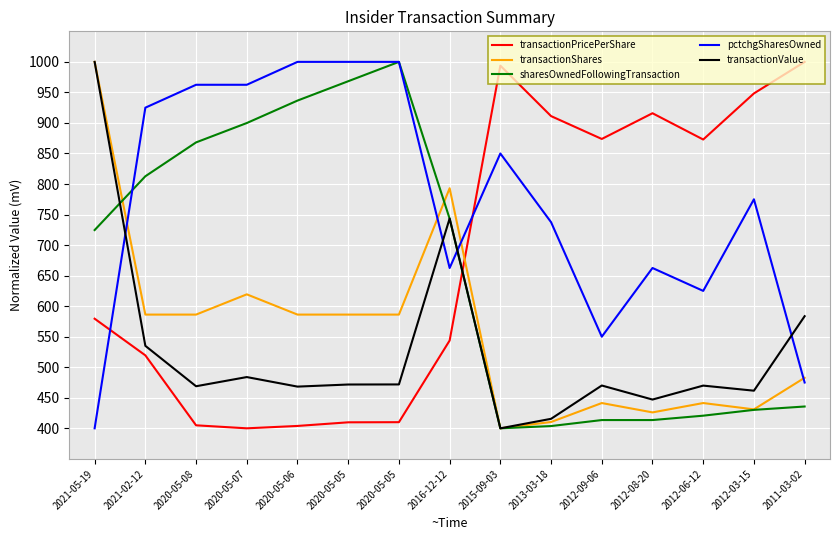

What is the total value across all series at 2012-06-12?

2829.9